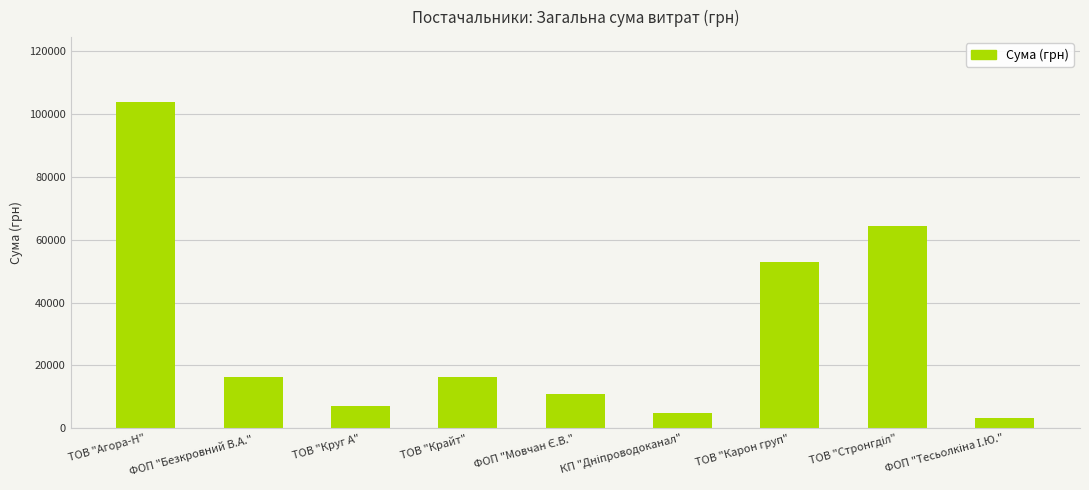

What is the difference between the maximum and minimum values?

100309.5